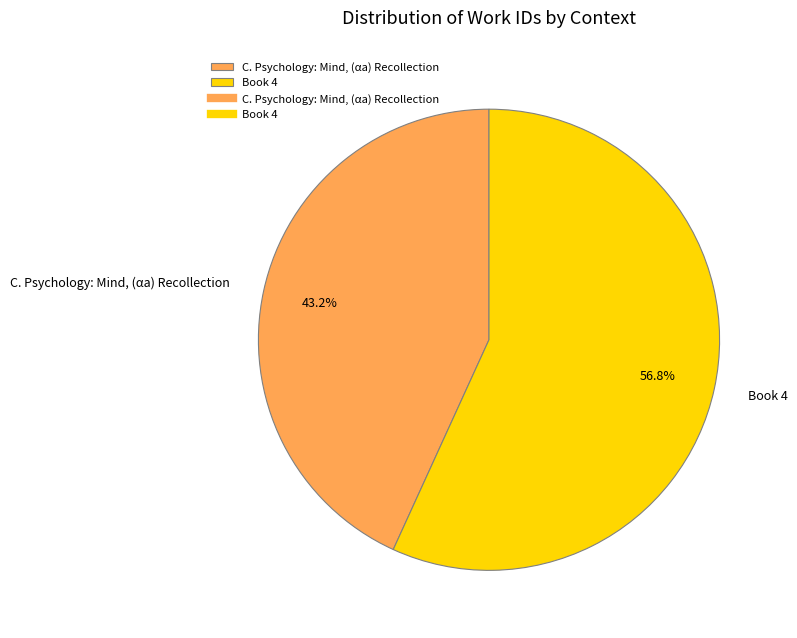

Count the number of slices in the pie.

2